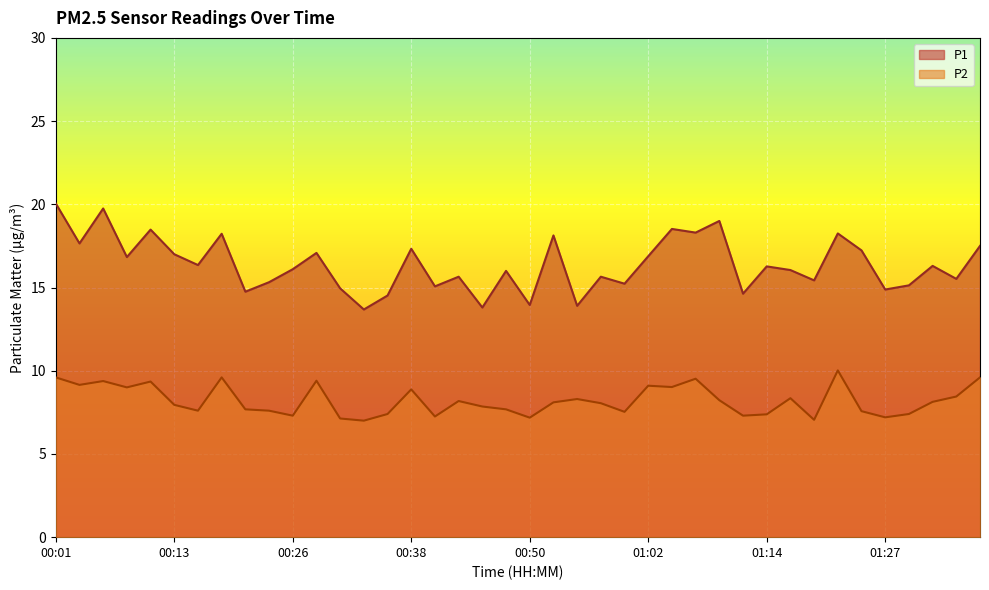

True or false: P1 has a value of 17.2 at 01:24.

True